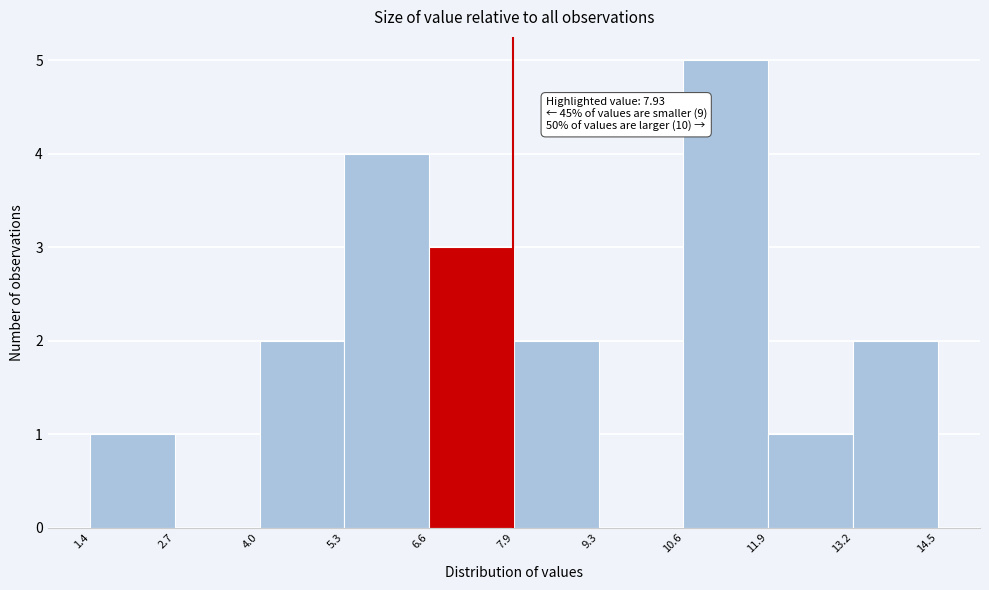

Which range on the x-axis has the tallest bar?

10.6 to 11.9